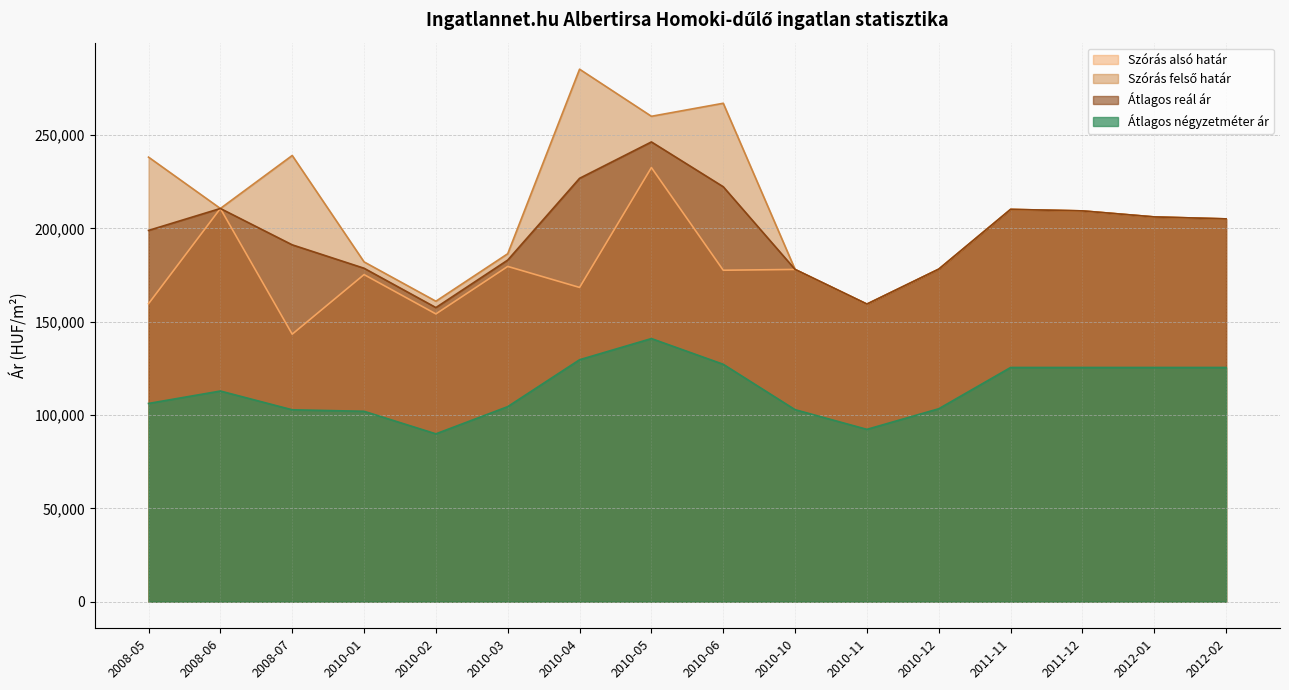

At how many categories does at least one series exceed 102129?

16